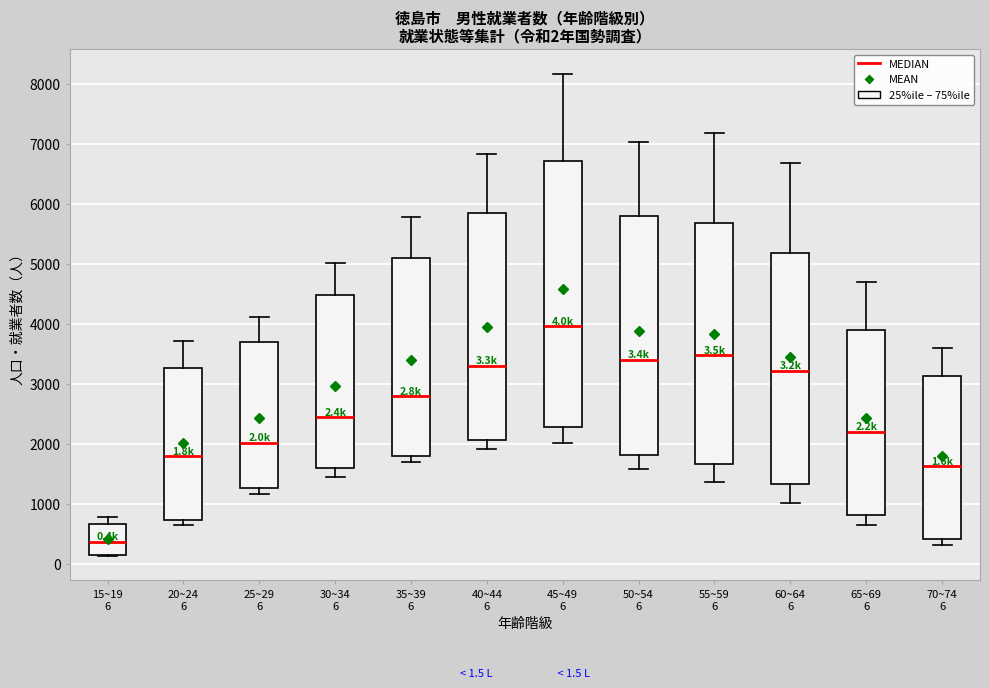

Which box is the tallest, from its lower edge to its upper edge?

45~49 6